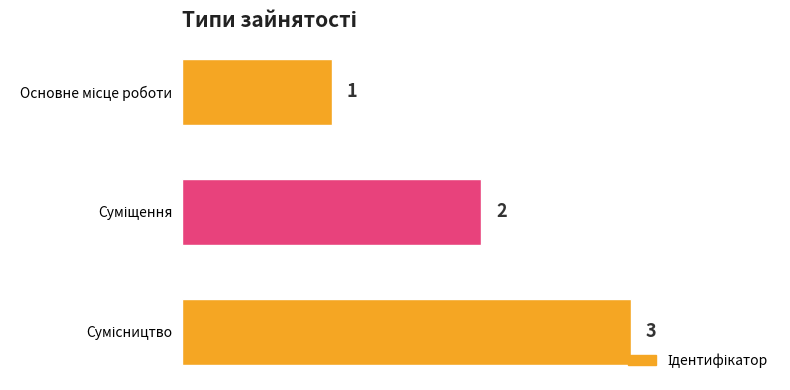

What is the value of the 2nd bar from the top?

2